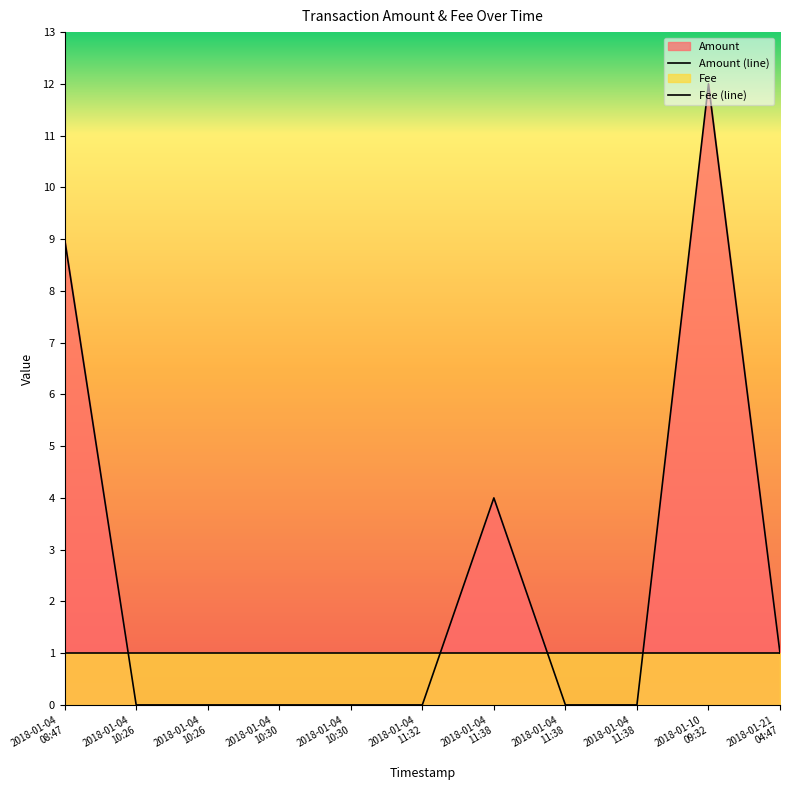

What is the difference between the maximum and minimum values?

12